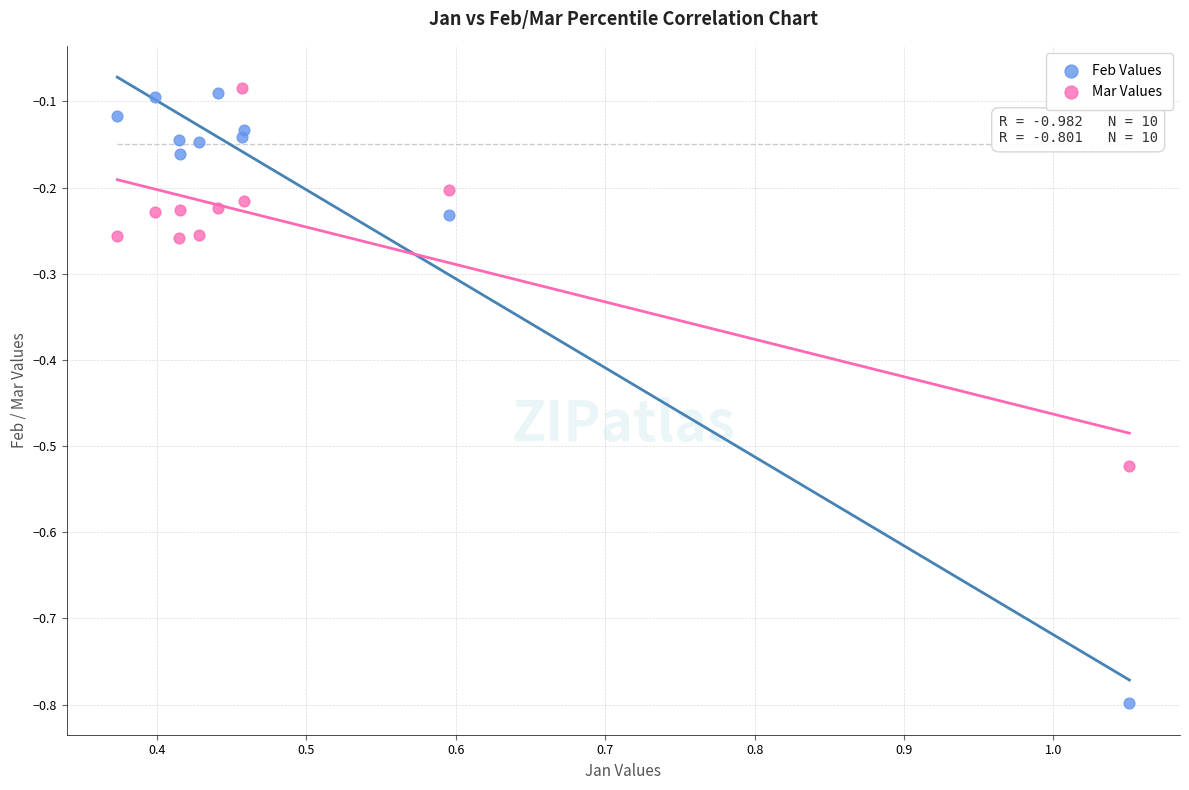

Which series has the largest Y range (max minus min)?

Feb Values